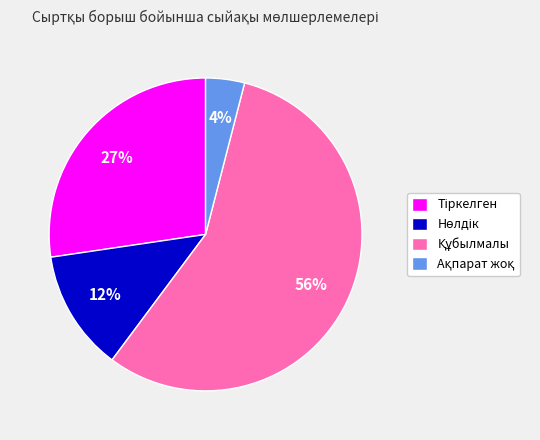

To the nearest percent, what is the average slice percentage?

25%